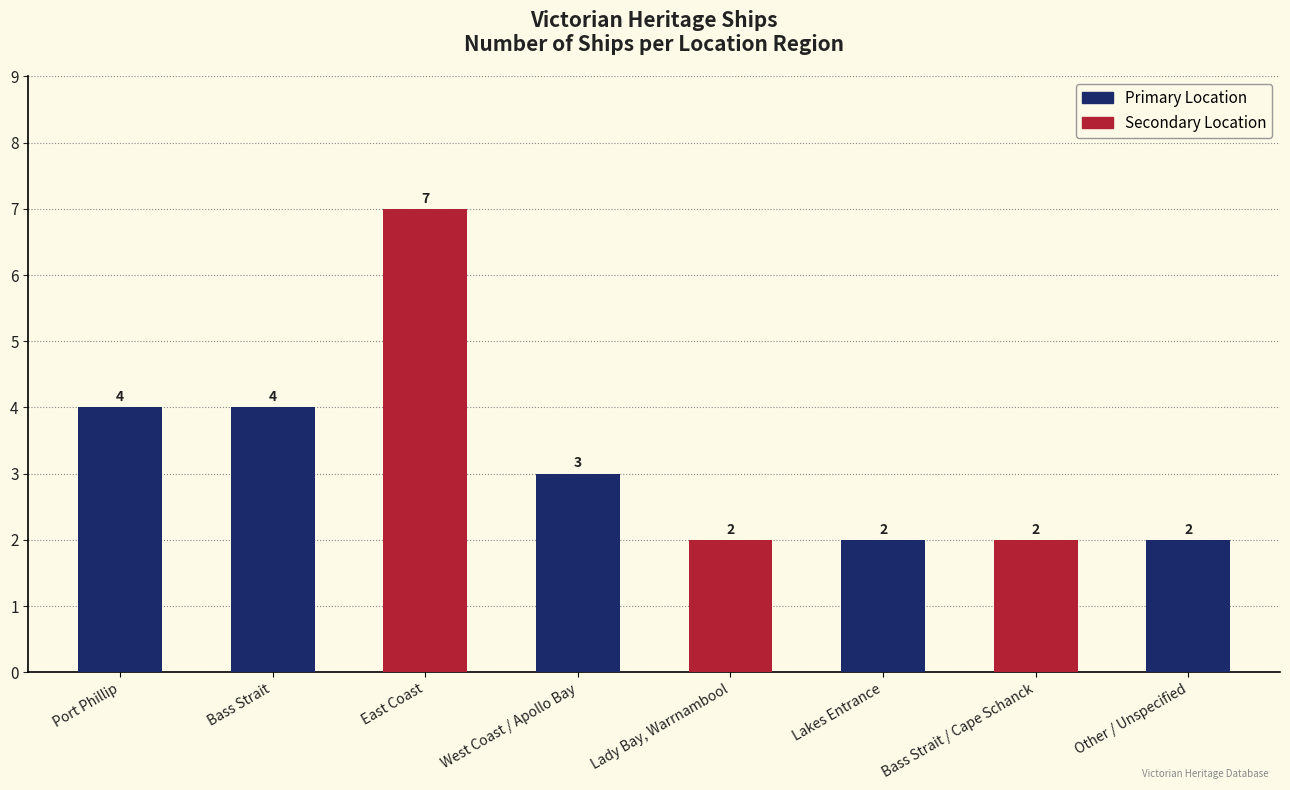

What is the difference between the values at Other / Unspecified and Port Phillip?

2